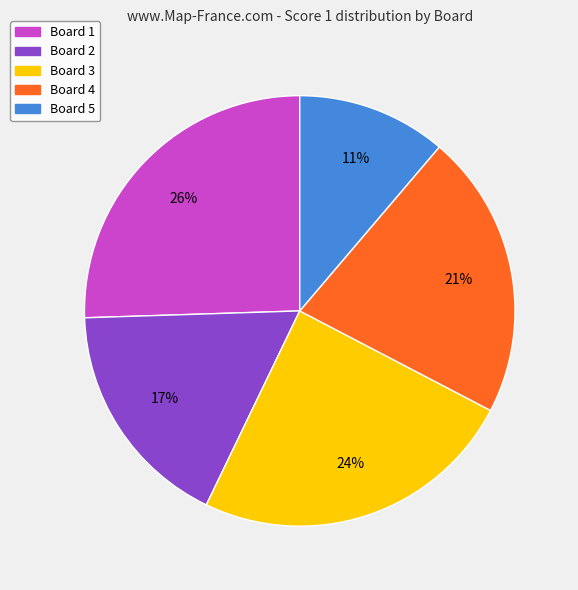

What percentage is the Board 5 slice, to the nearest percent?

11%